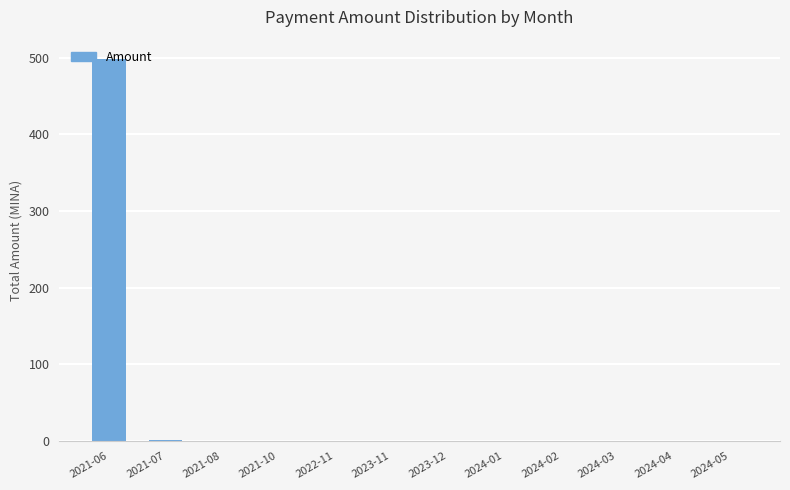

Are the bars horizontal?

No